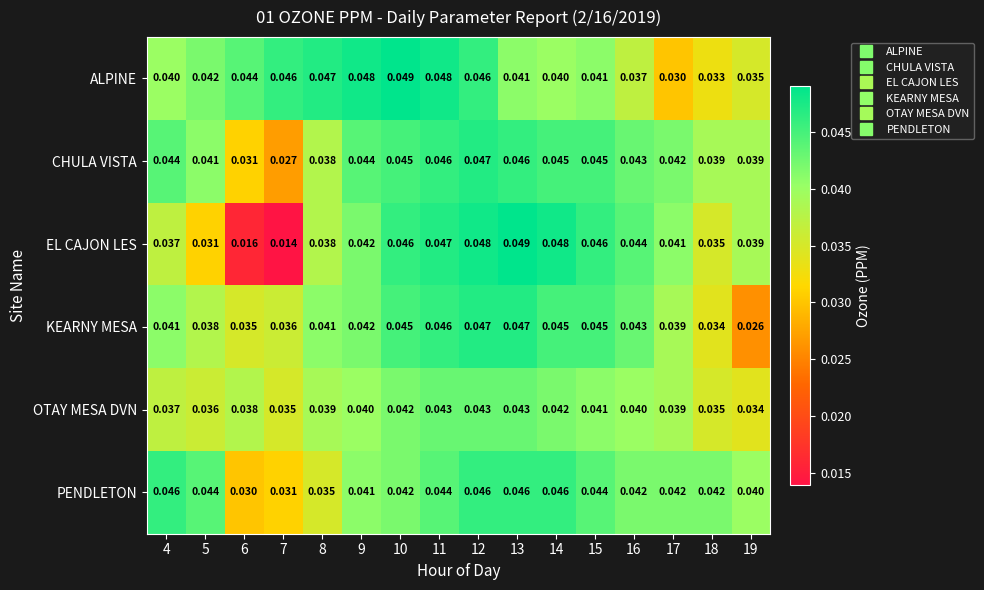

Is the value of CHULA VISTA at 16 greater than the value of PENDLETON at 6?

Yes